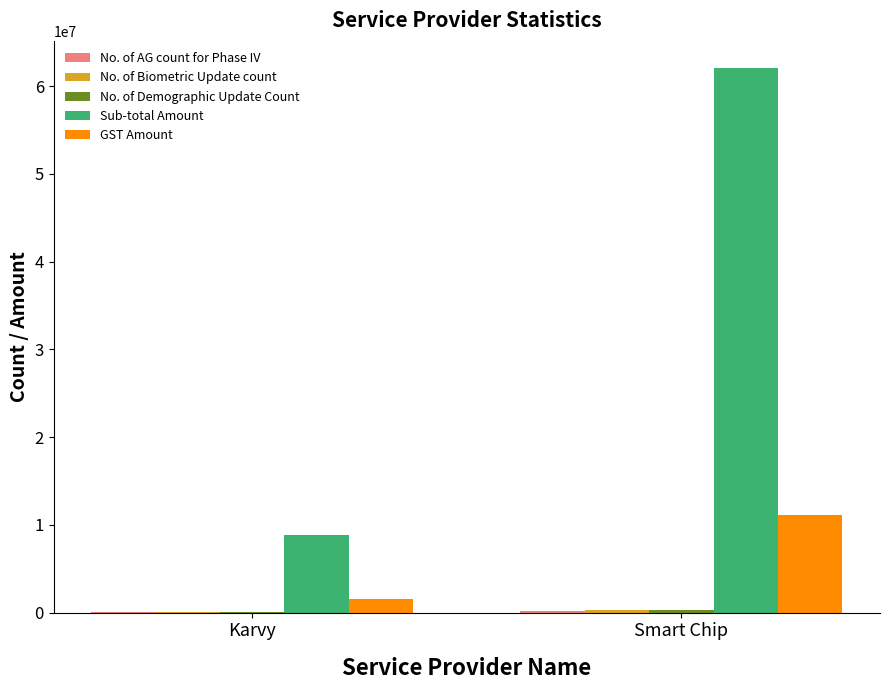

What is the sum of all Sub-total Amount values?

70838523